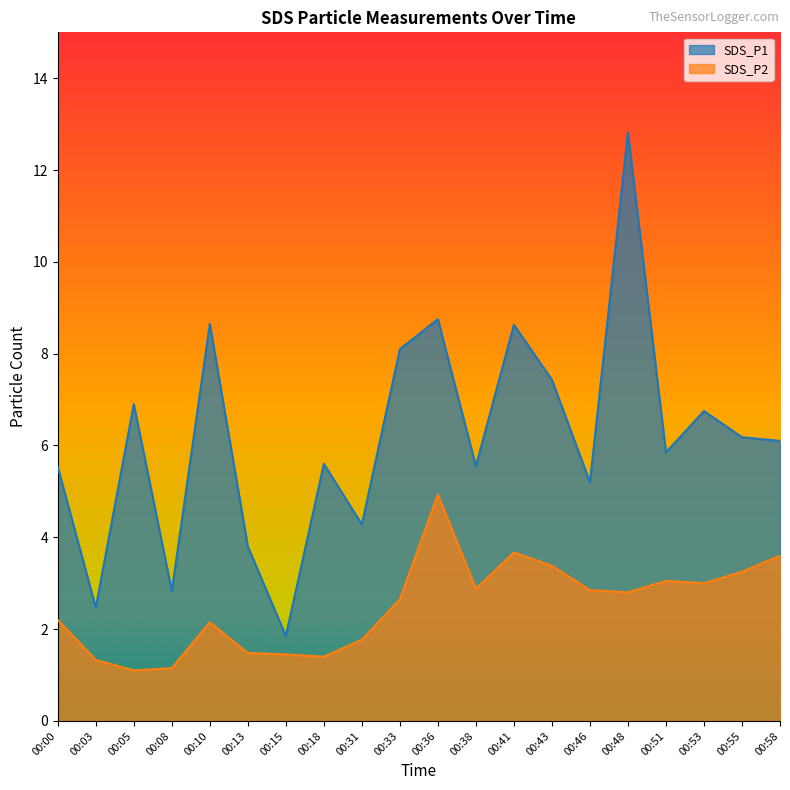

At which category does SDS_P2 reach its first local valley?

00:05